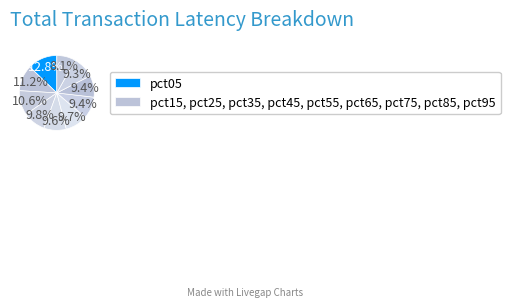

Is there a majority slice in this chart?

No